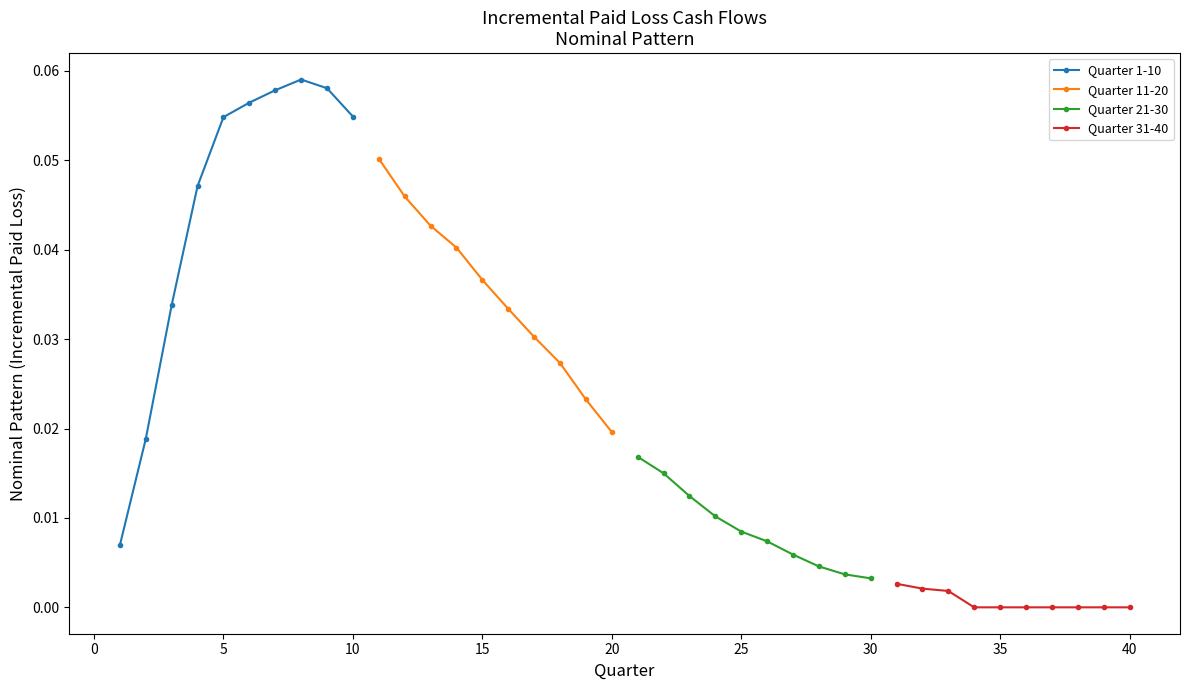

List the series in order of their overall mean, lowest first.

Quarter 31-40, Quarter 21-30, Quarter 11-20, Quarter 1-10